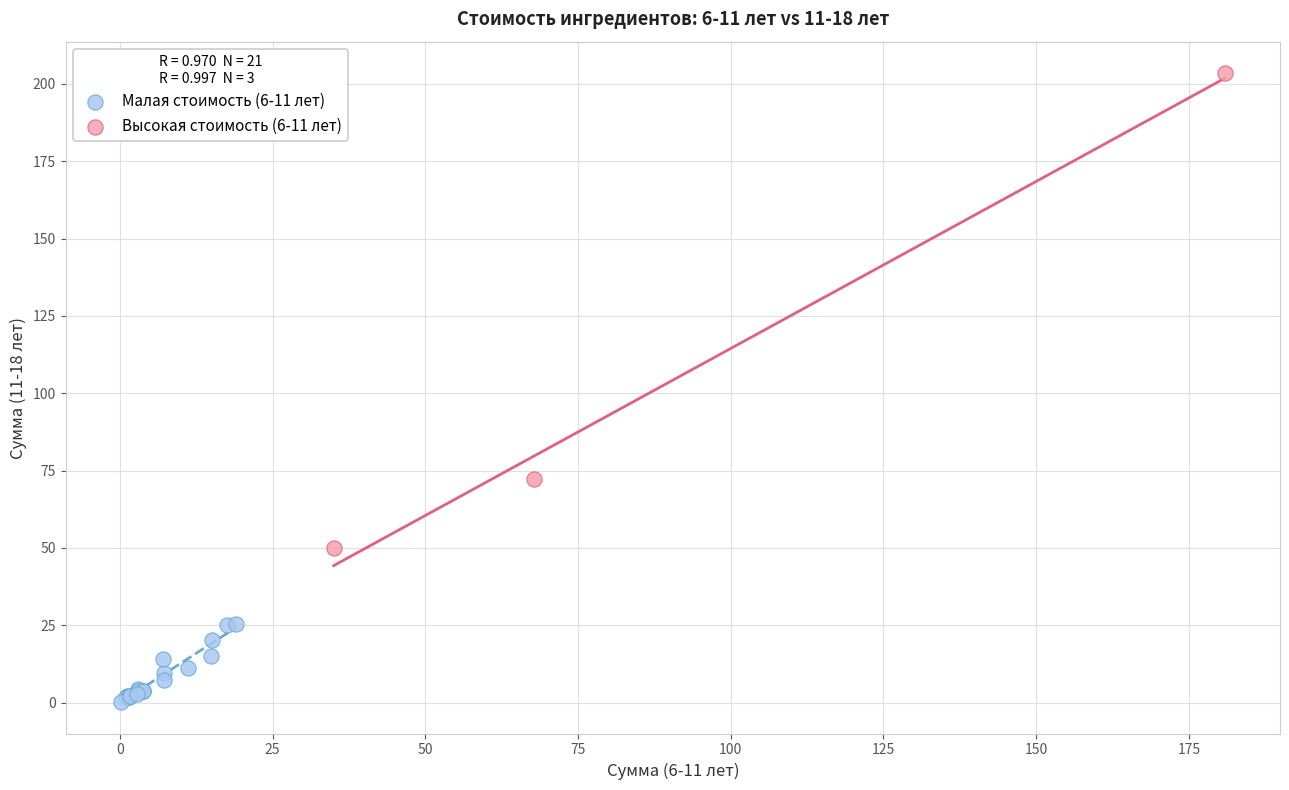

Which series has the widest spread of Y values?

Высокая стоимость (6-11 лет)